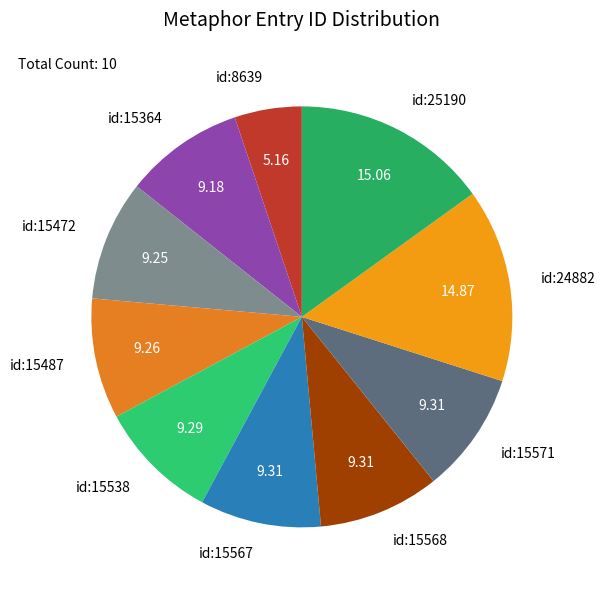

Does id:15567 represent more than half of the total?

No